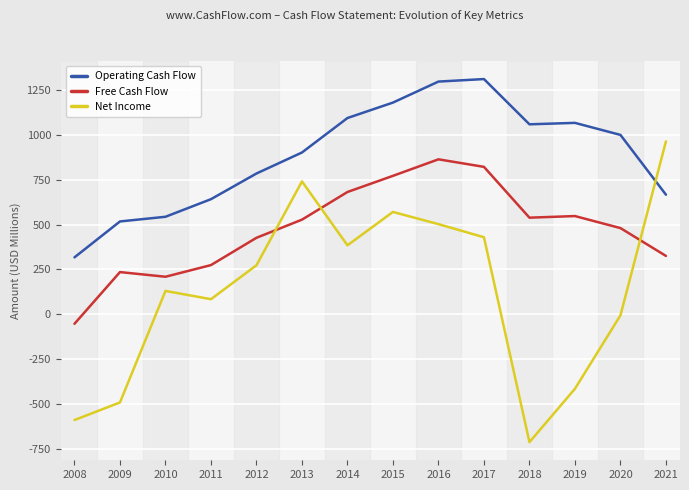

Is the value of Net Income at 2015 greater than the value of Operating Cash Flow at 2018?

No